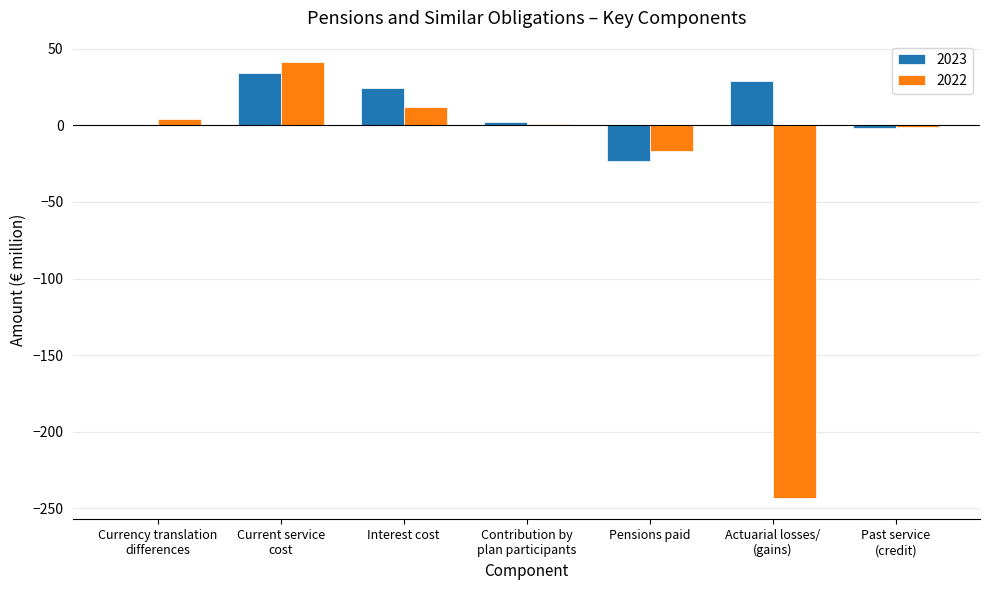

At which label is 2022 closest to -101?

Pensions paid